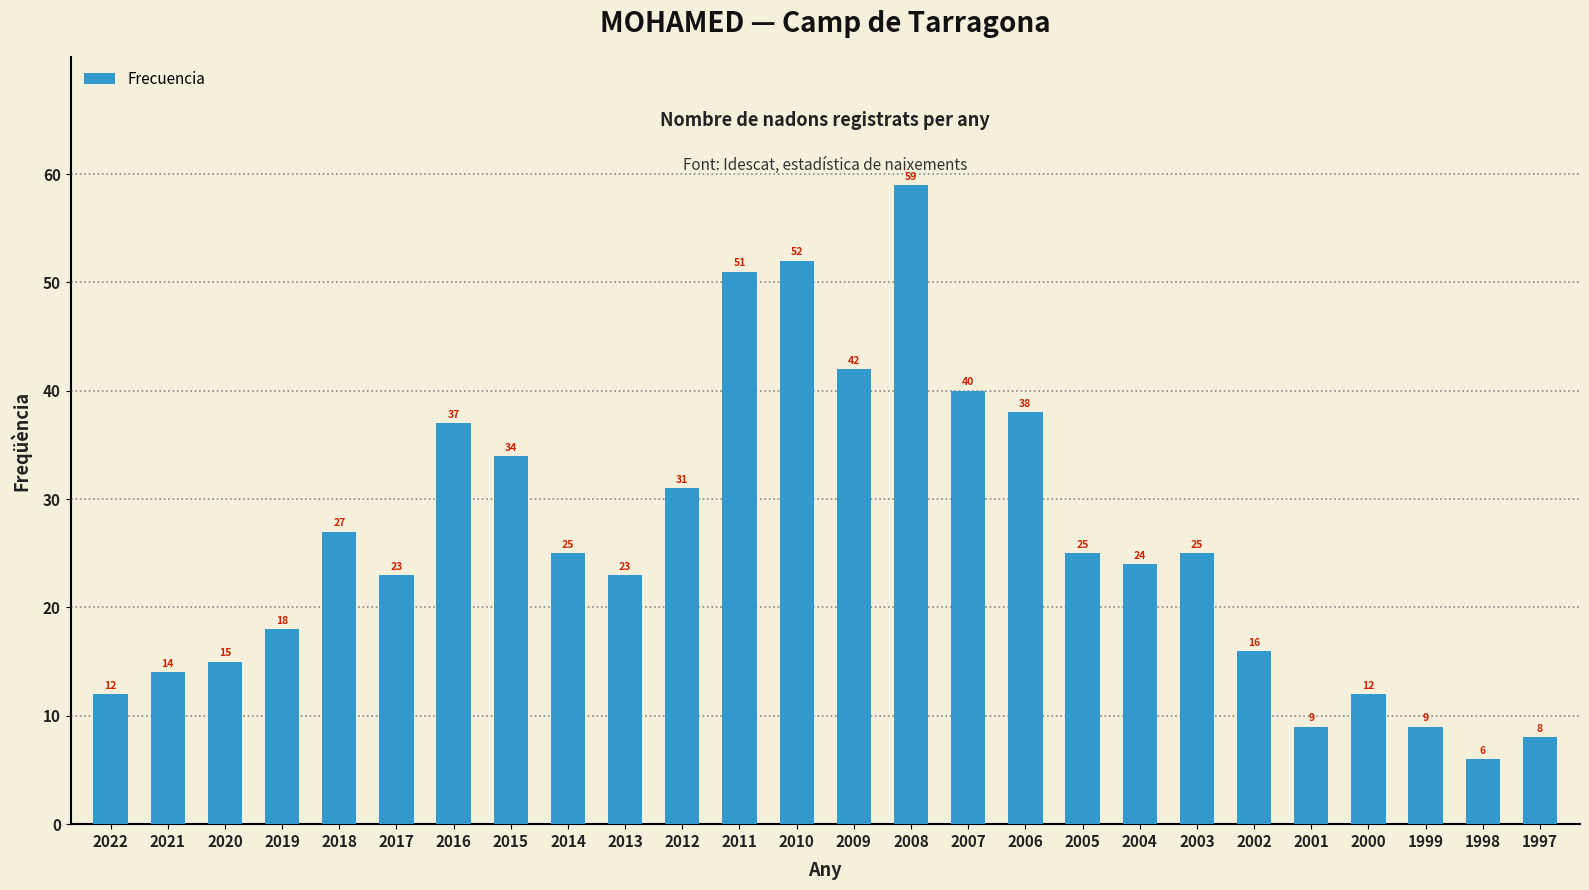

Reading left to right, what are all the values shown in this chart?

2022=12	2021=14	2020=15	2019=18	2018=27	2017=23	2016=37	2015=34	2014=25	2013=23	2012=31	2011=51	2010=52	2009=42	2008=59	2007=40	2006=38	2005=25	2004=24	2003=25	2002=16	2001=9	2000=12	1999=9	1998=6	1997=8